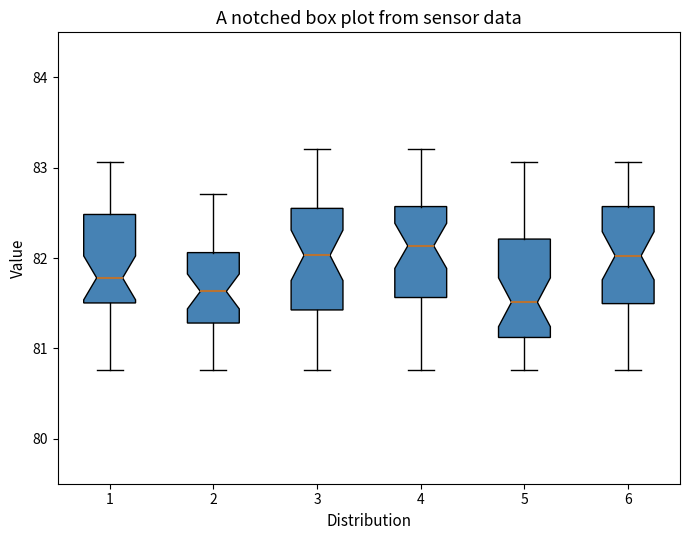

Where does the upper whisker of the box at x = 4 end on the y-axis? The values are not printed on the chart, so give them approximately, as read against the axis.

83.2